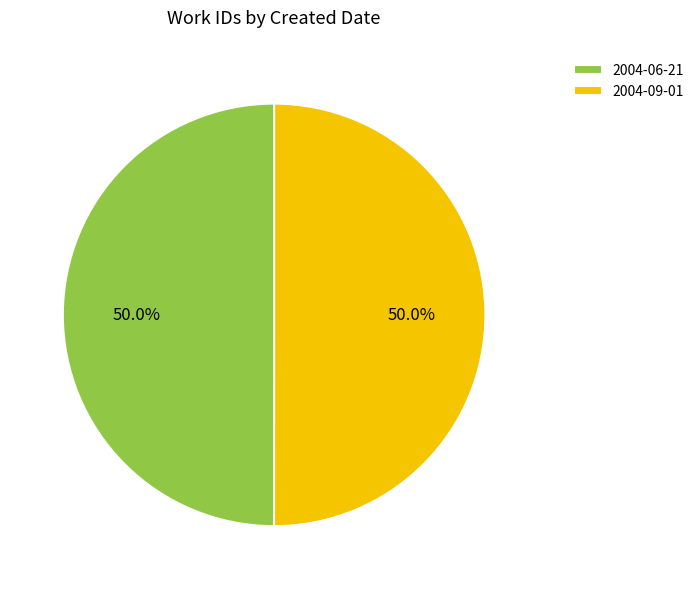

Is the sum of 2004-06-21 and 2004-09-01 greater than half?

Yes